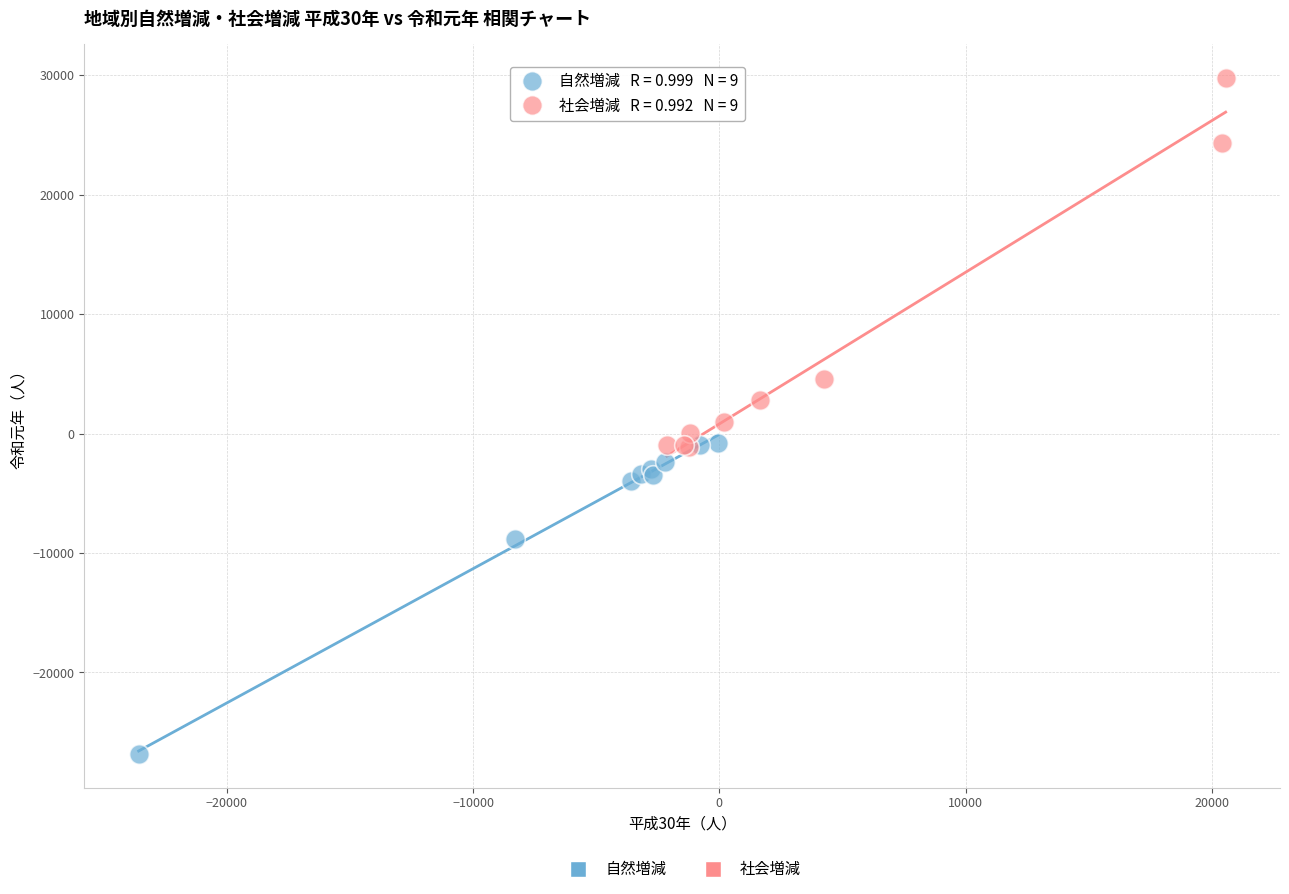

Which series has the largest Y range (max minus min)?

社会増減